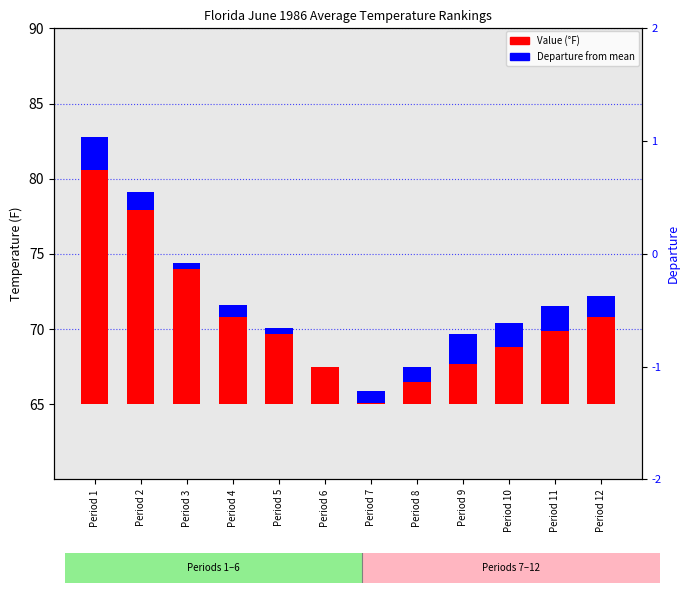

Reading right to left, extract all data points from this chart.

Value: Period 12=5.8	Period 11=4.9	Period 10=3.8	Period 9=2.7	Period 8=1.5	Period 7=0.9	Period 6=2.5	Period 5=4.7	Period 4=6.6	Period 3=9.4	Period 2=12.9	Period 1=15.6
Departure: Period 12=1.4	Period 11=1.6	Period 10=1.6	Period 9=2.0	Period 8=1.0	Period 7=-0.8	Period 6=0.0	Period 5=0.4	Period 4=-0.8	Period 3=-0.4	Period 2=1.2	Period 1=2.2